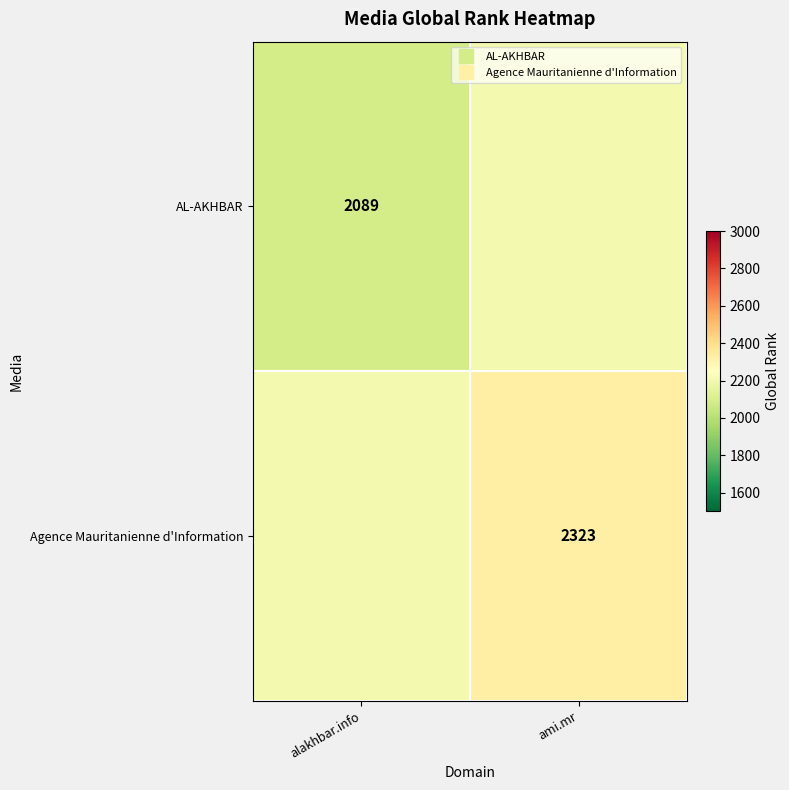

What is the sum of the AL-AKHBAR values at alakhbar.info and ami.mr?

4295